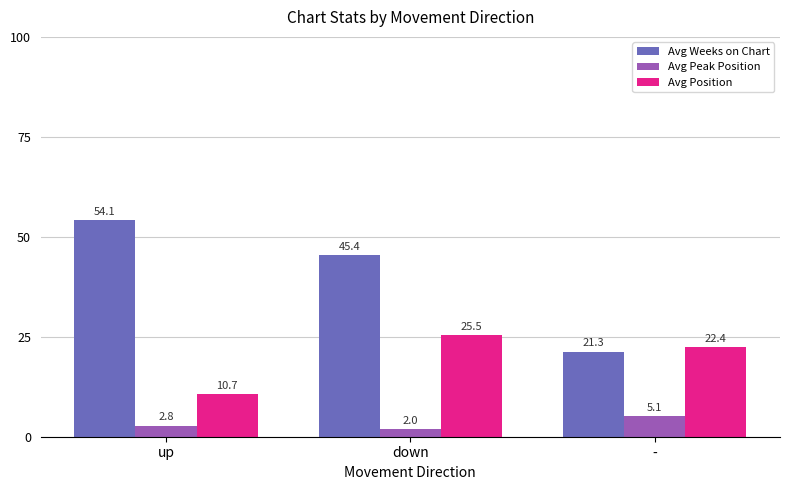

What is the difference between the highest and lowest values at -?

17.3